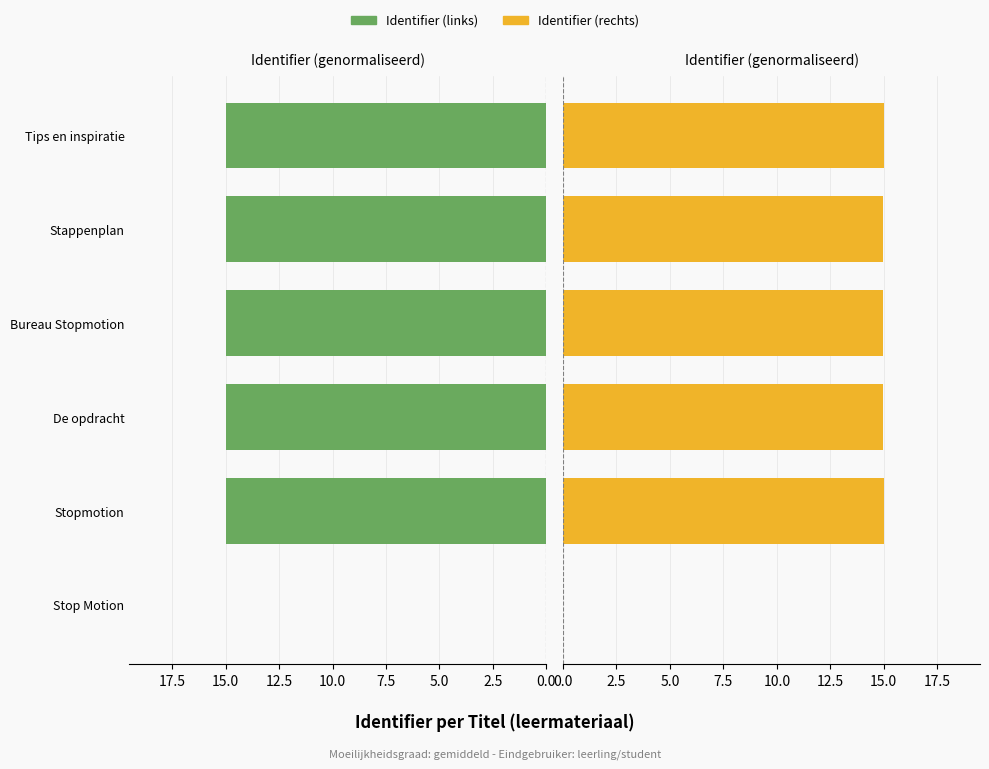

What is the sum of all Identifier (rechts) values?

75.0